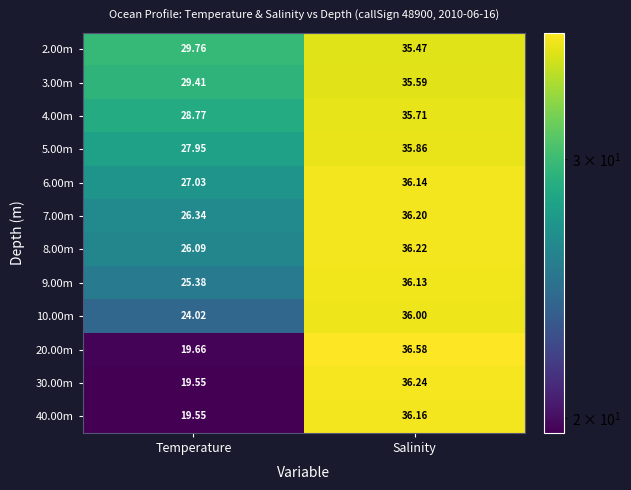

How many series are shown in this chart?

12